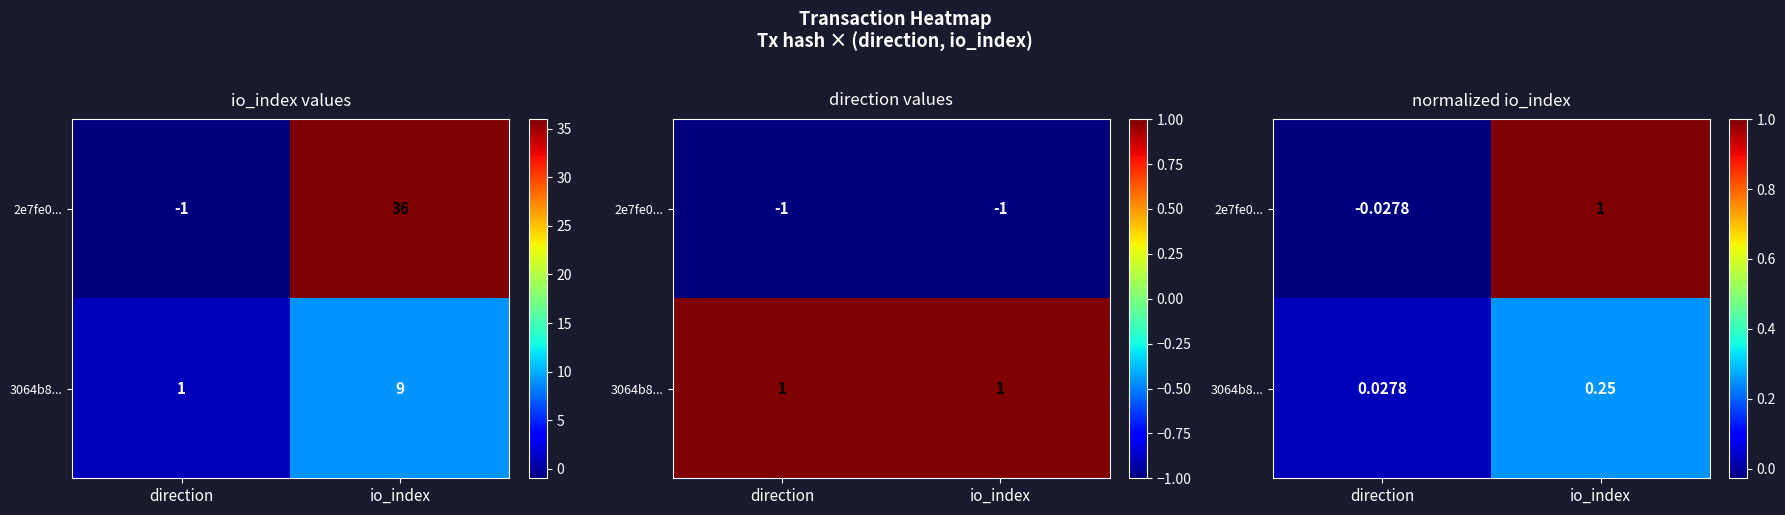

How many values in 2e7fe0... are below zero?

1